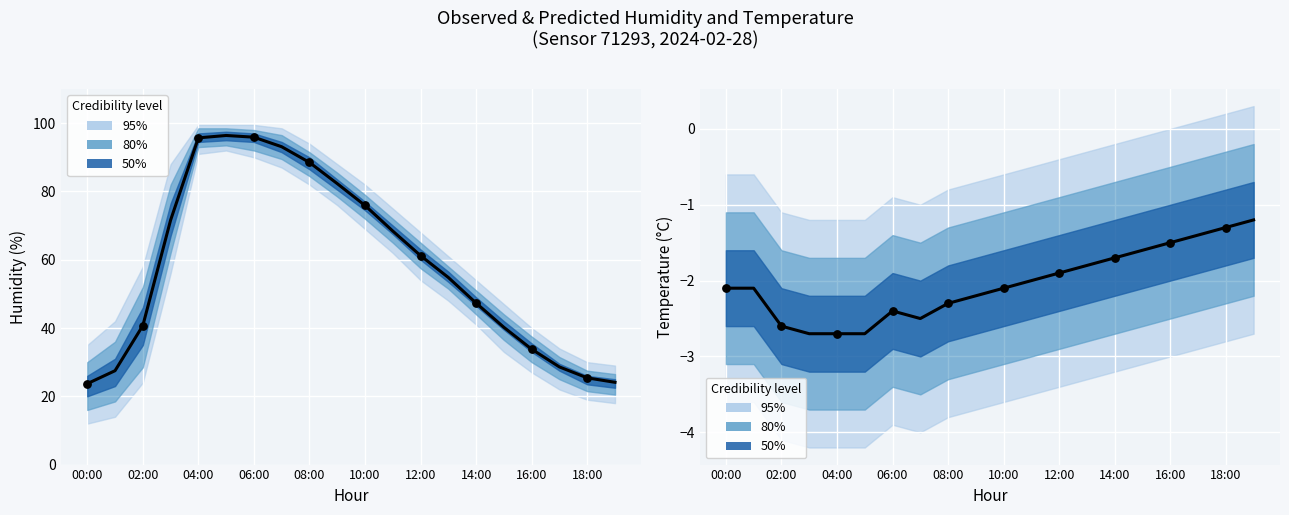

At how many categories does at least one series exceed 91?

4